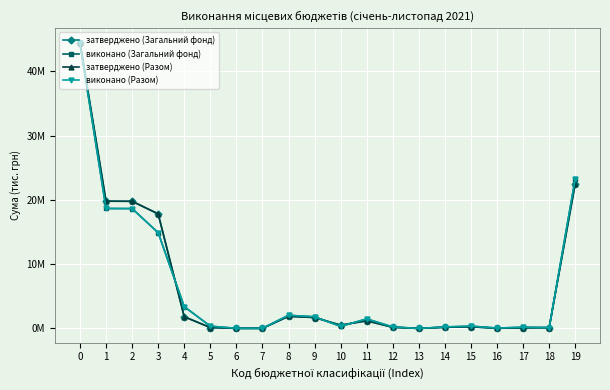

What are all the series names shown in the legend?

затверджено (Загальний фонд), виконано (Загальний фонд), затверджено (Разом), виконано (Разом)